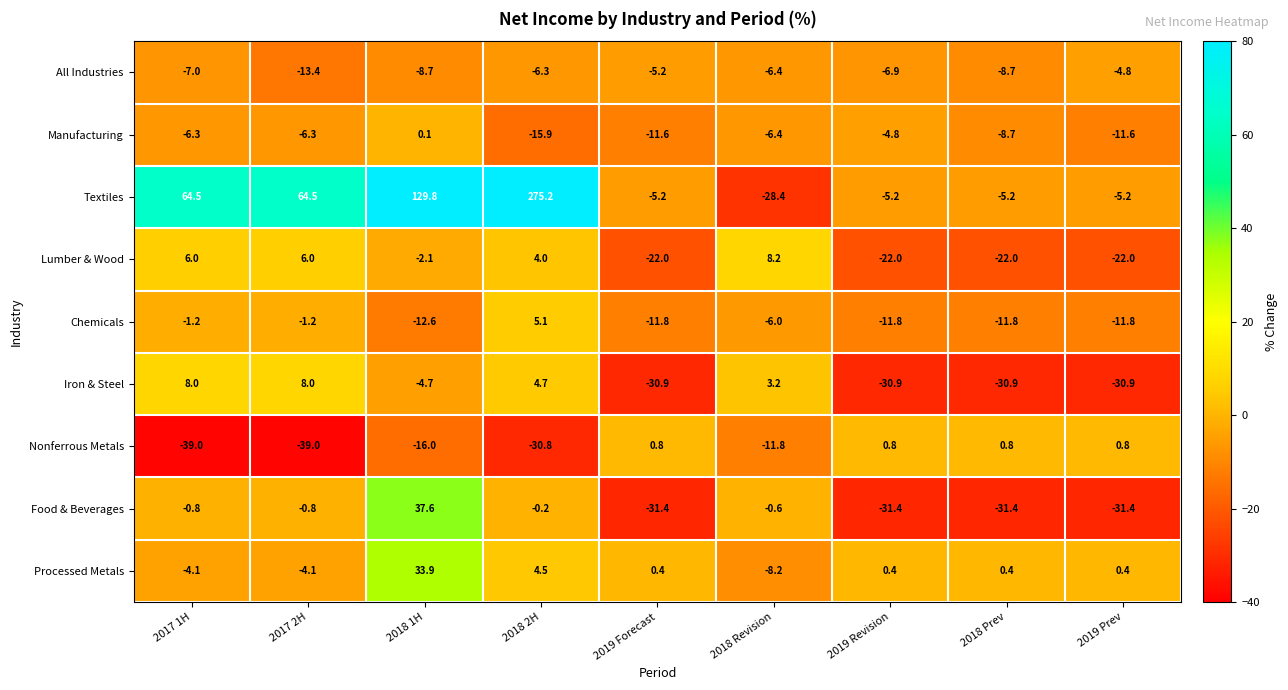

What is the minimum value shown in the chart?

-39.0